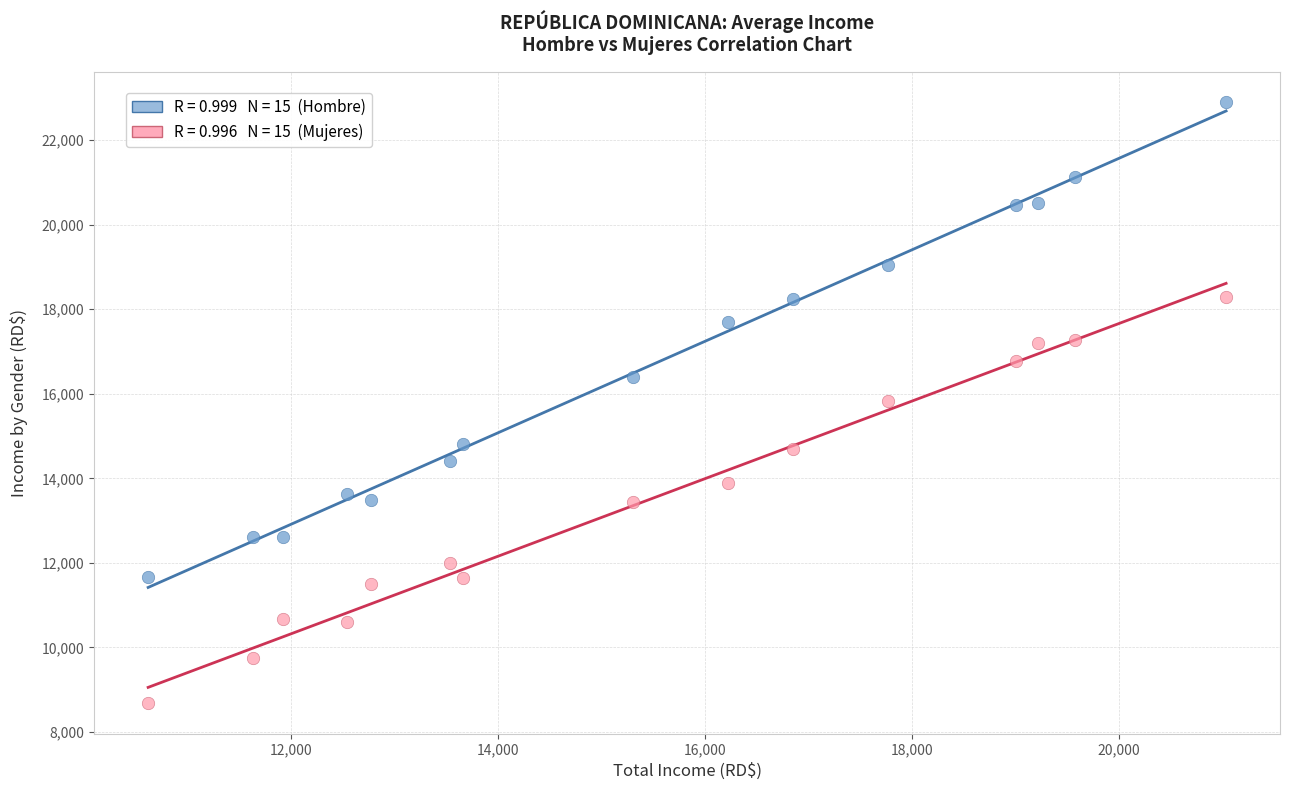

Across all data points, what is the range of X values (max minus min)?

10412.7